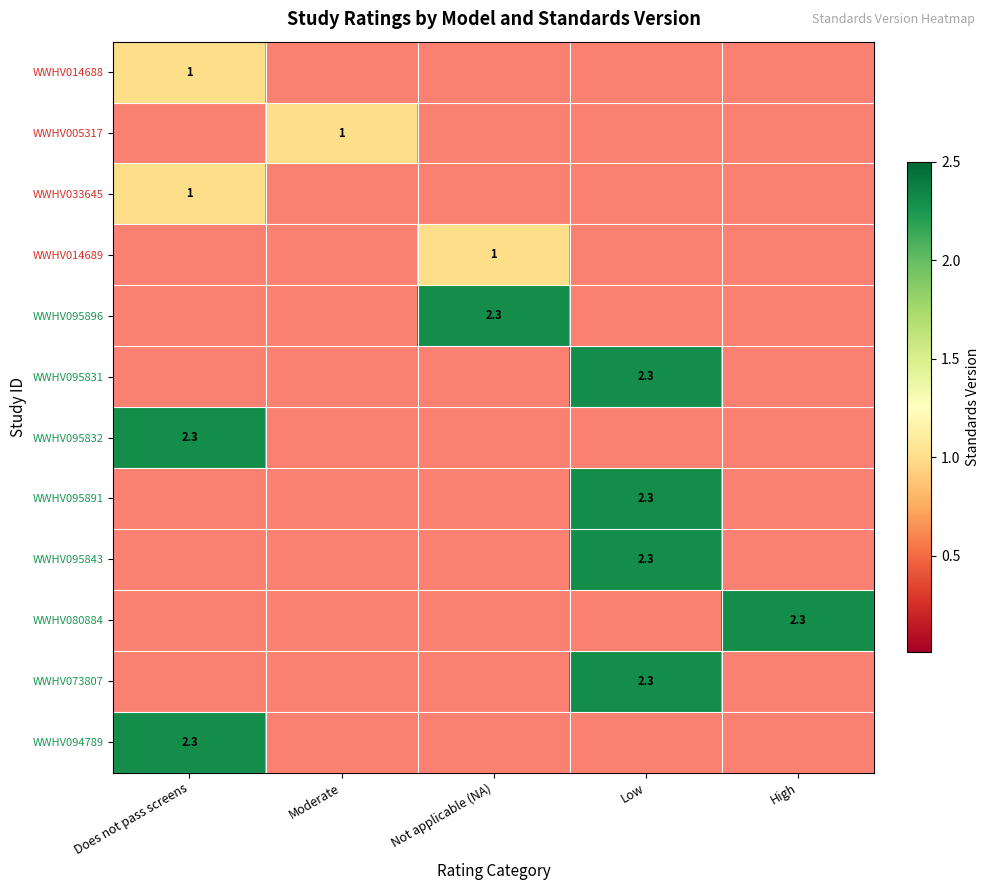

Between Does not pass screens and High, which is larger?

Does not pass screens